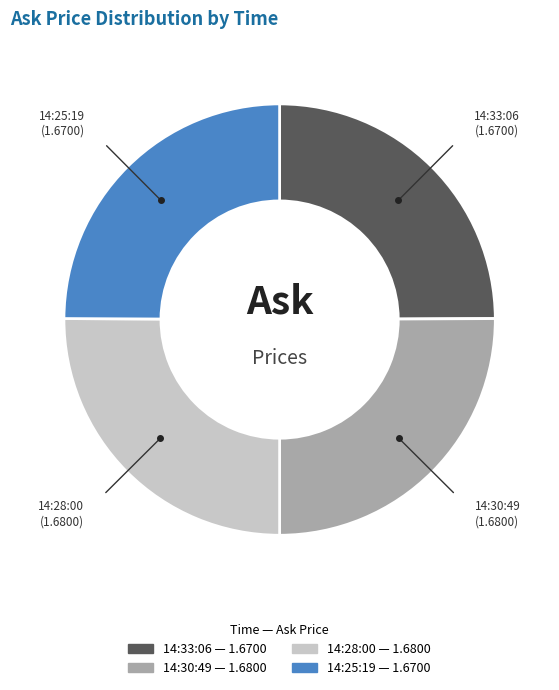

Is there any slice that represents more than half of the pie?

No